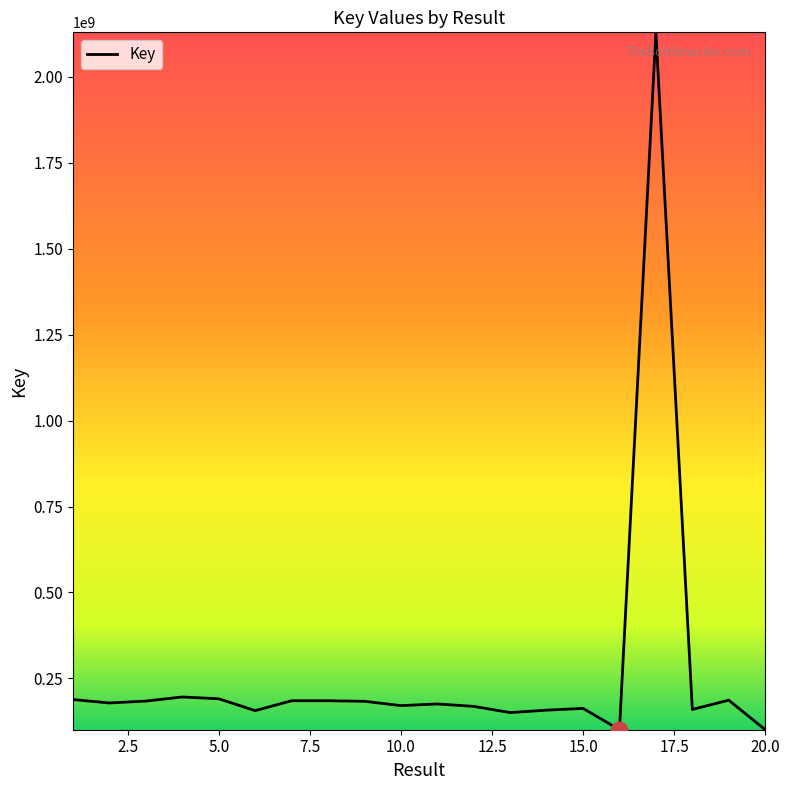

What is the smallest value displayed?

100738784